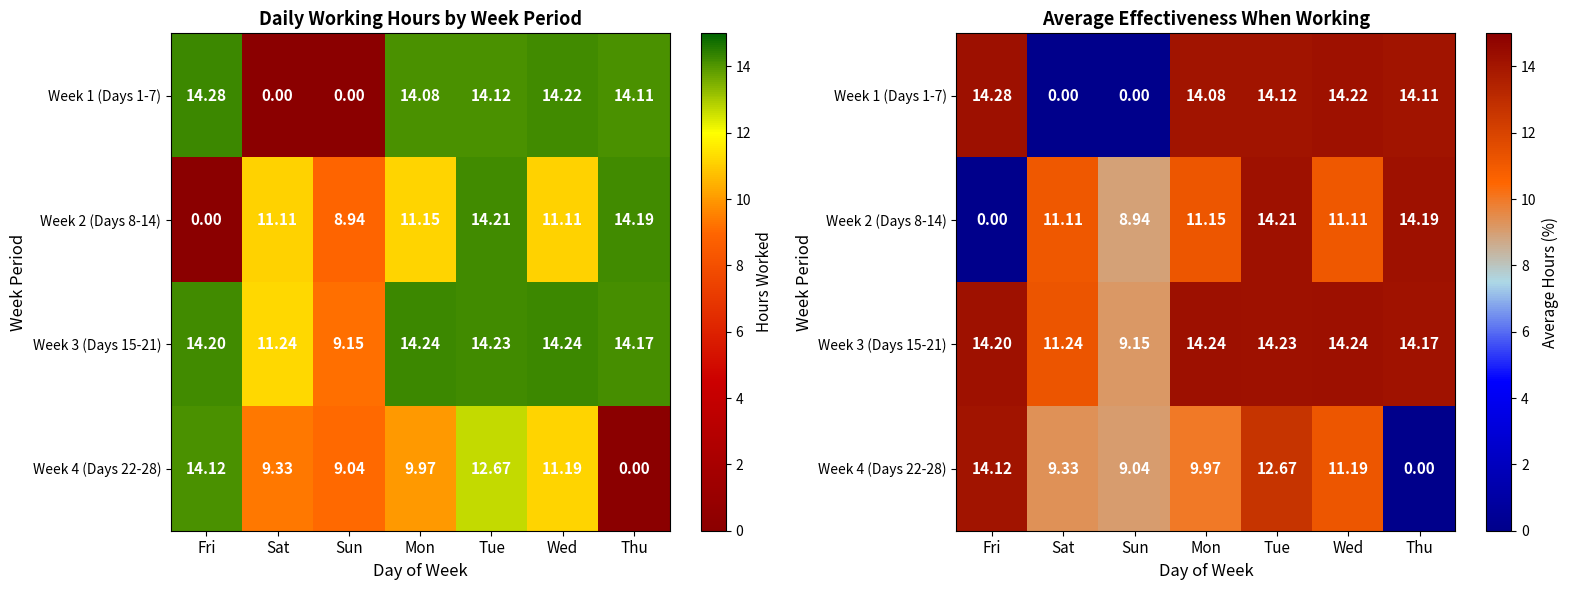

Rank the categories by Week 4 (Days 22-28) value from lowest to highest.

Thu, Sun, Sat, Mon, Wed, Tue, Fri